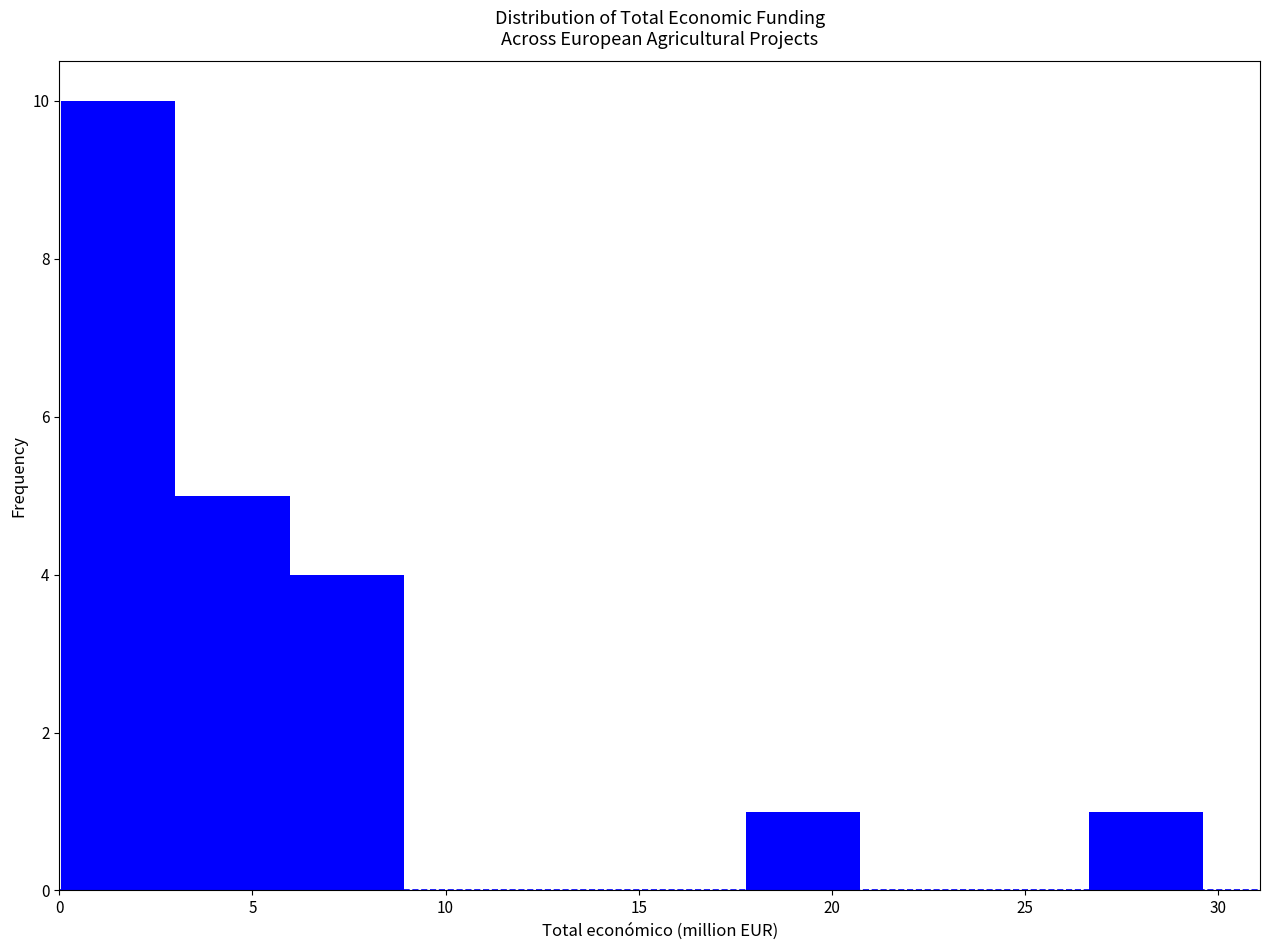

Reading left to right, list every bar in this chart as the range it spans on the x-axis followed by its height. Neither the bar edges nor the heights are printed on the chart, so give them approximately, as read against the axes.

0.0 to 3.0: 10
3.0 to 6.0: 5
6.0 to 9.0: 4
9.0 to 12.0: 0
12.0 to 15.0: 0
15.0 to 18.0: 0
18.0 to 20.5: 1
20.5 to 23.5: 0
23.5 to 26.5: 0
26.5 to 29.5: 1